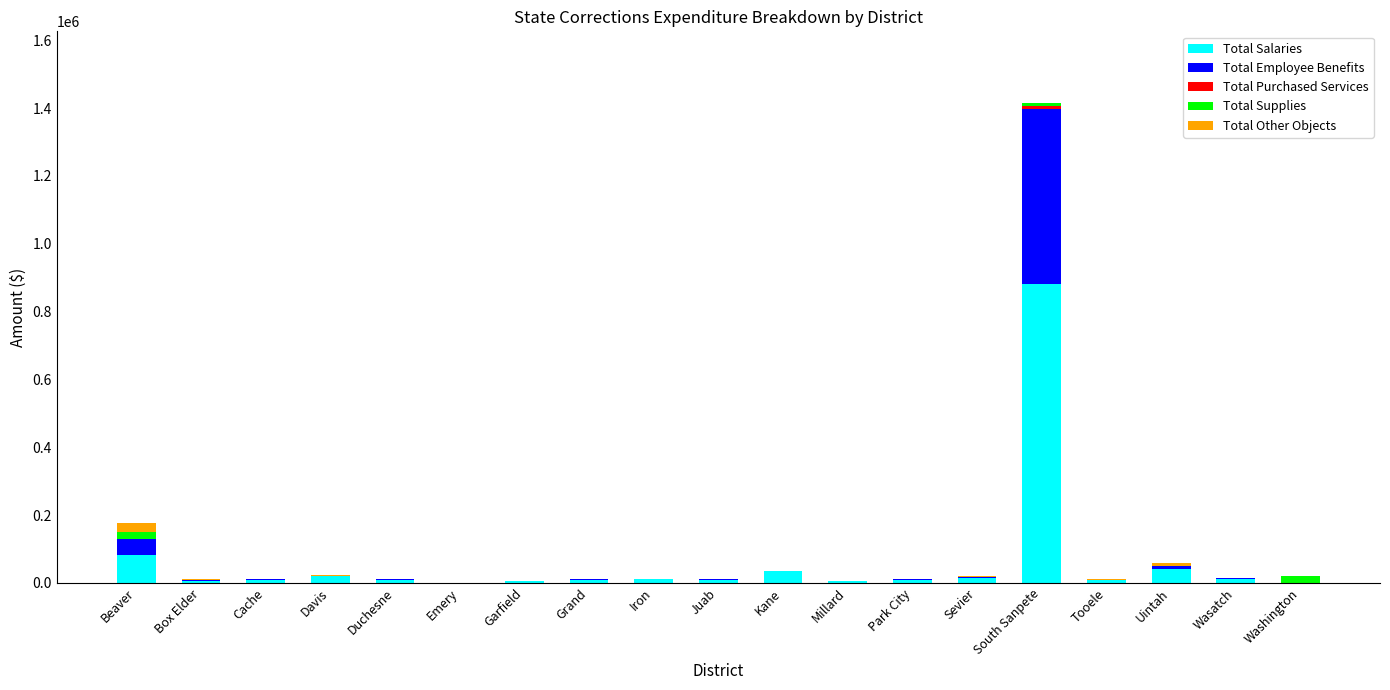

At which label does Total Salaries reach its peak?

South Sanpete